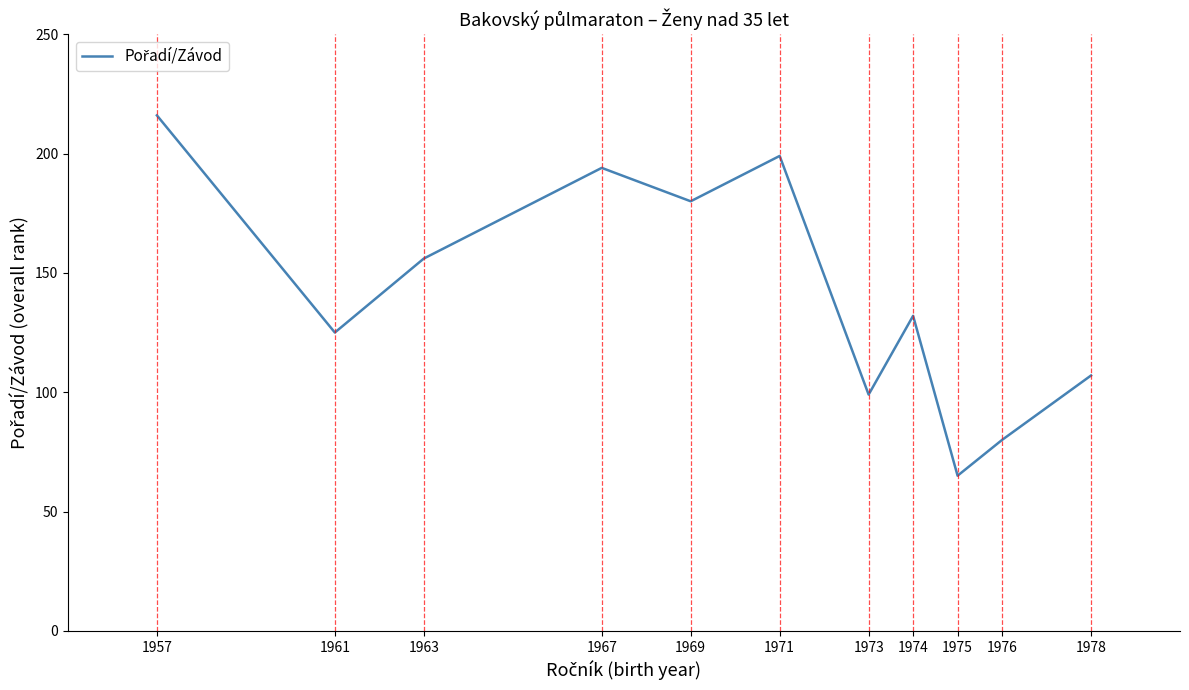

Is it true that the value at 1978 is 107?

True